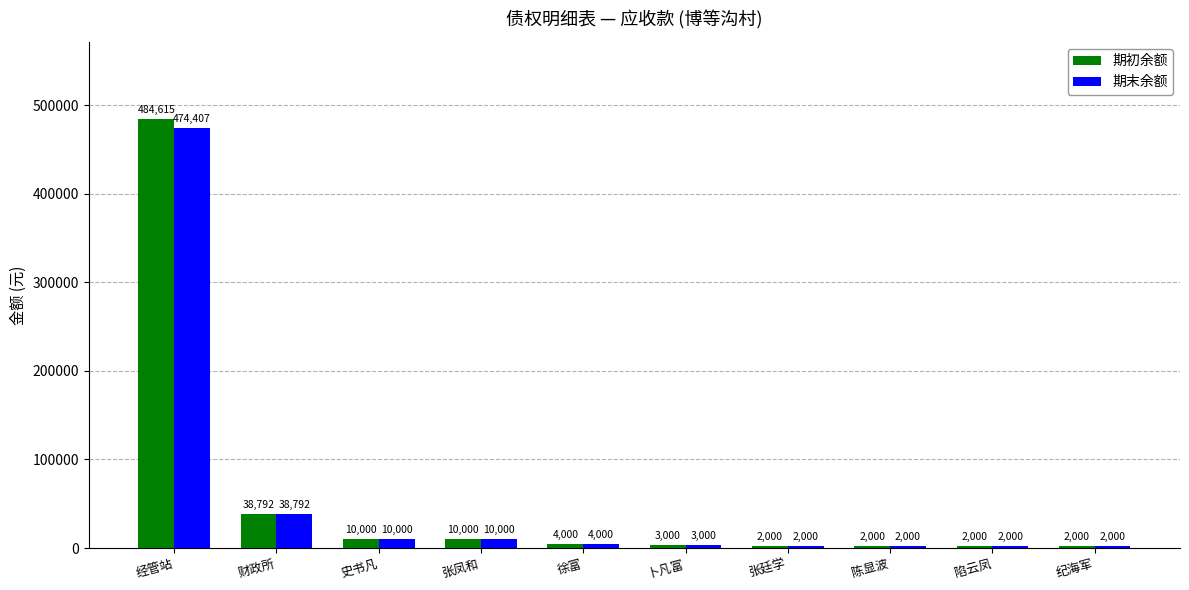

How many values in the 期初余额 series are below 4000?

5